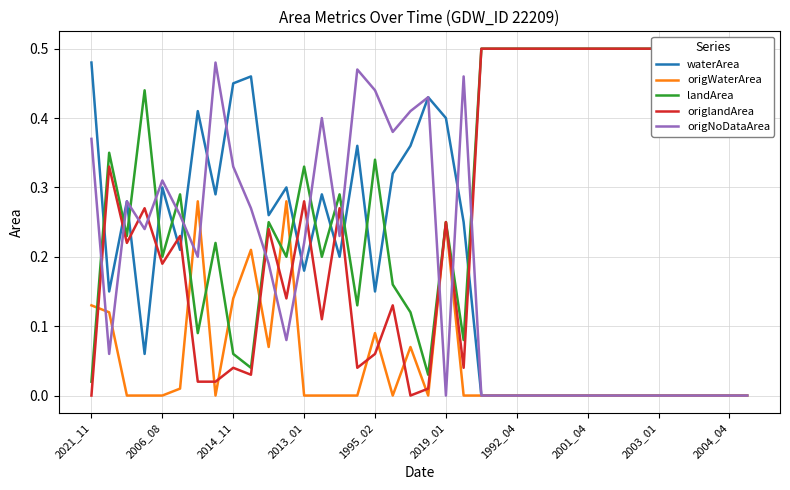

Read the origlandArea value at 10.

0.2